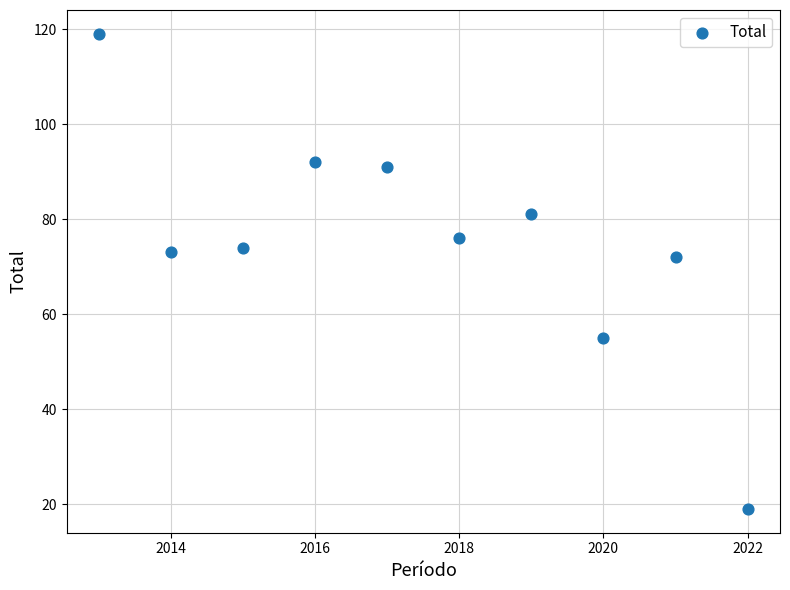

What is the average Y value?

75